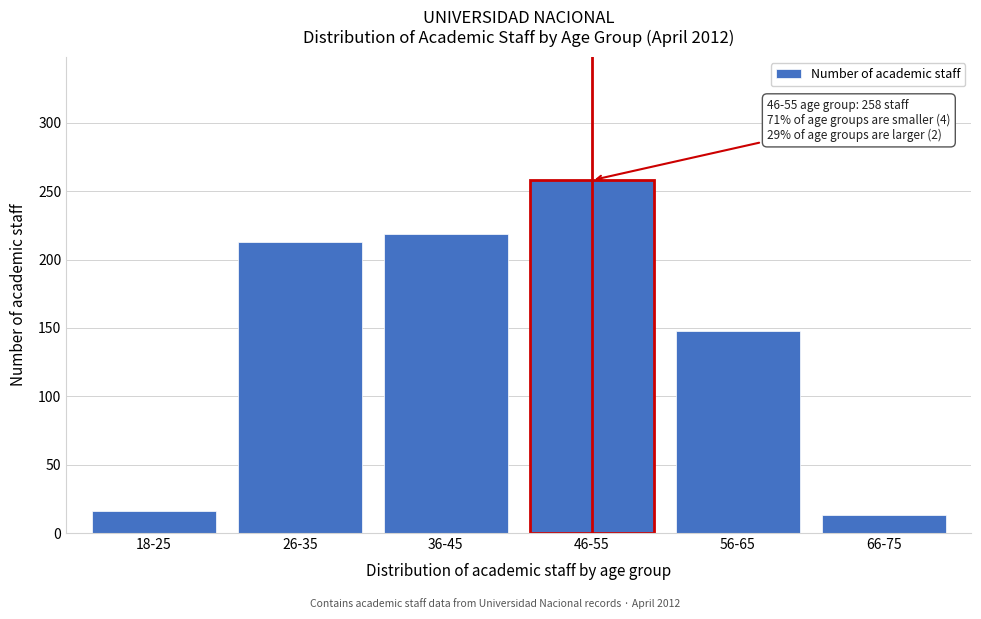

Reading right to left, list all the values displayed in this chart.

13	148	258	219	213	16